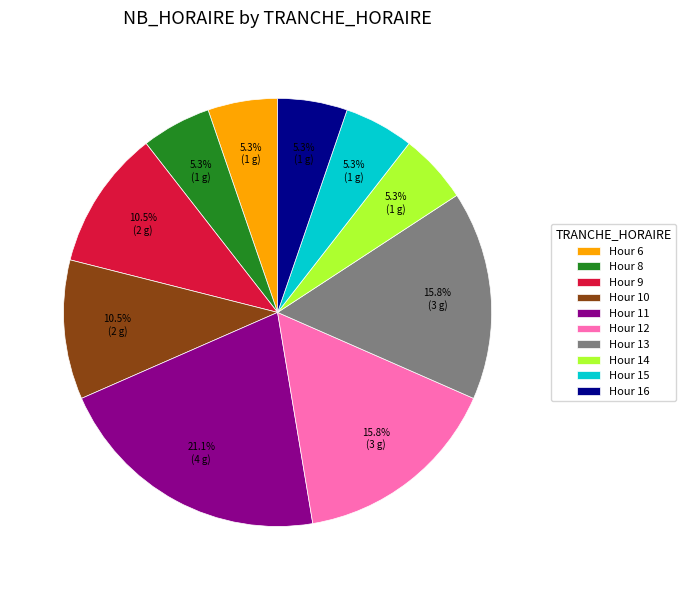

What is the largest slice in the pie chart?

Hour 11